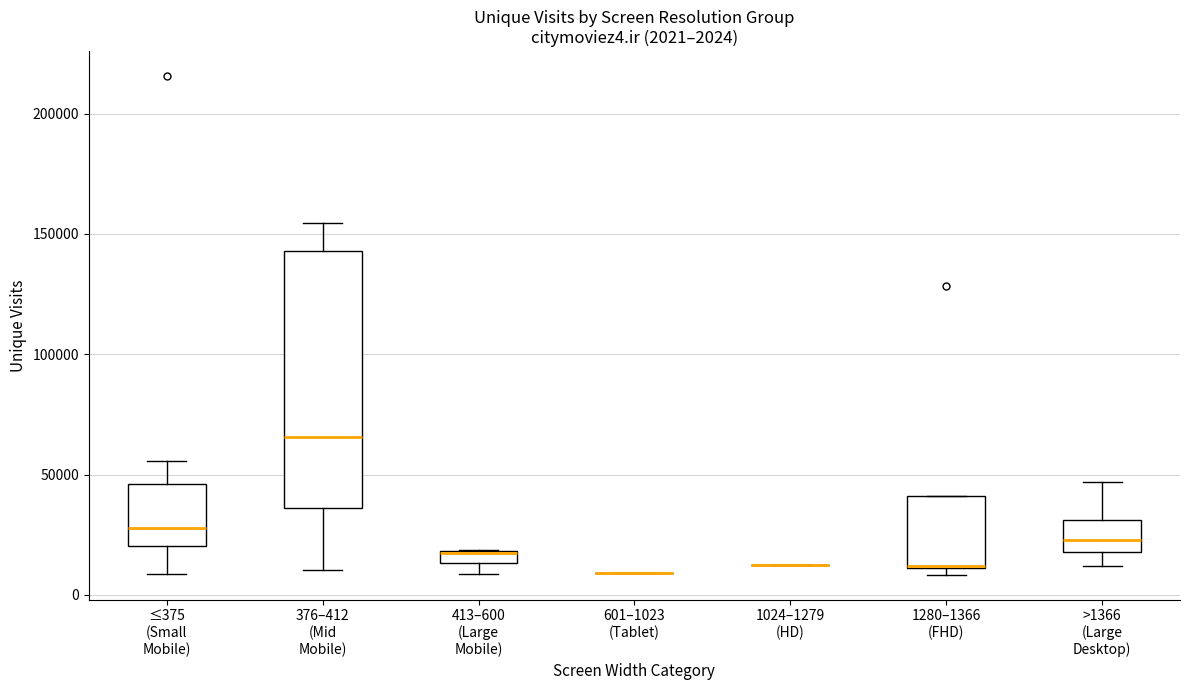

Comparing the boxes themselves (not the whiskers), which one is the tallest?

376–412 (Mid Mobile)